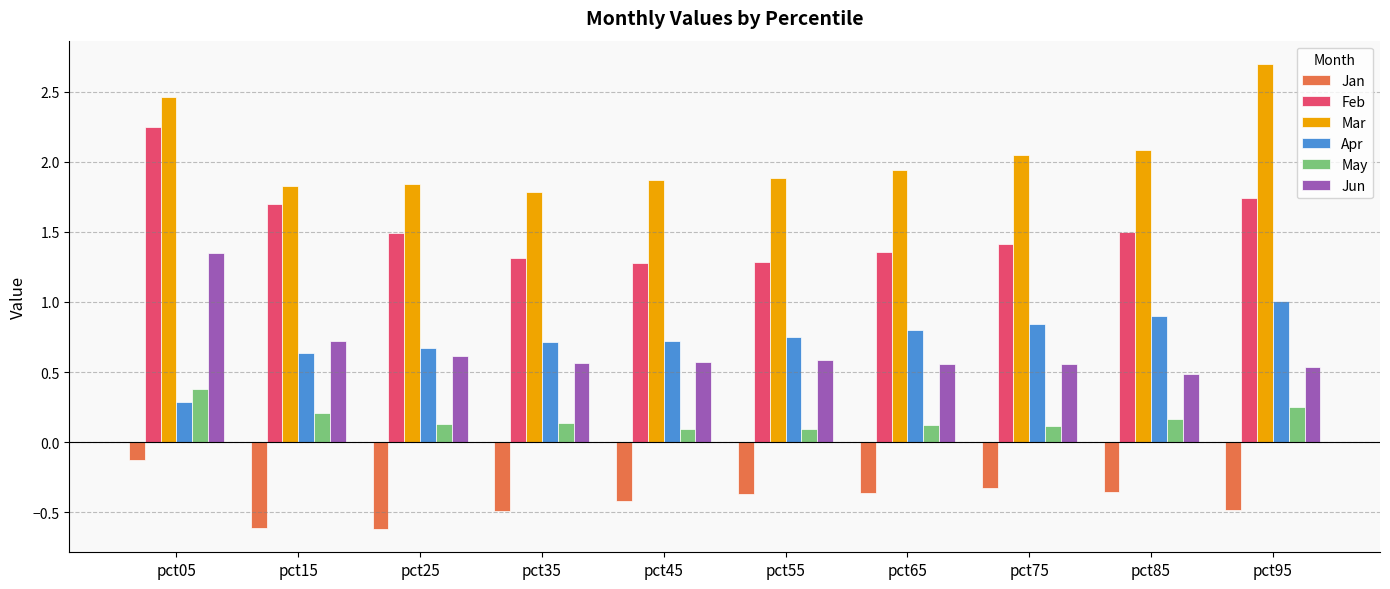

At which category is the sum across all series the highest?

pct05